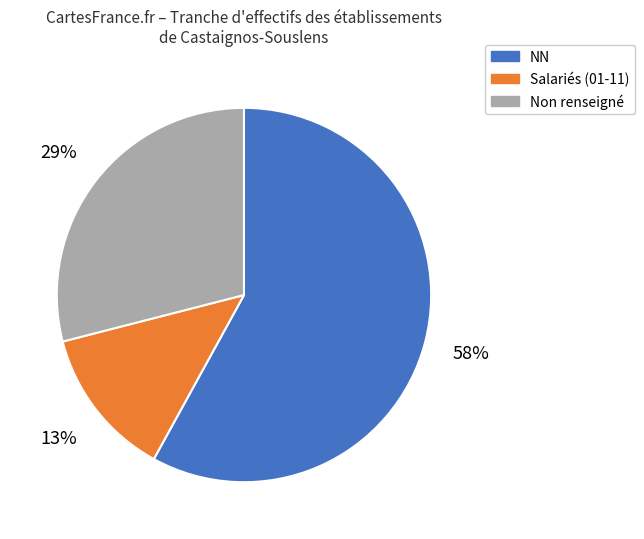

To the nearest percent, what is the average slice percentage?

33%